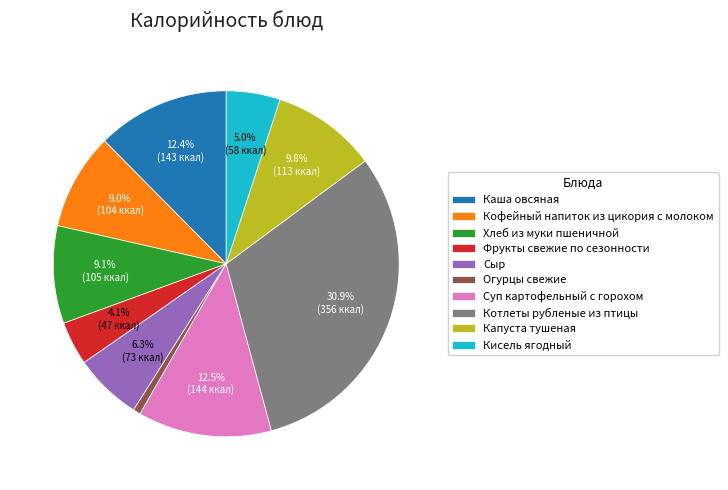

What is the smallest slice in the pie chart?

Огурцы свежие